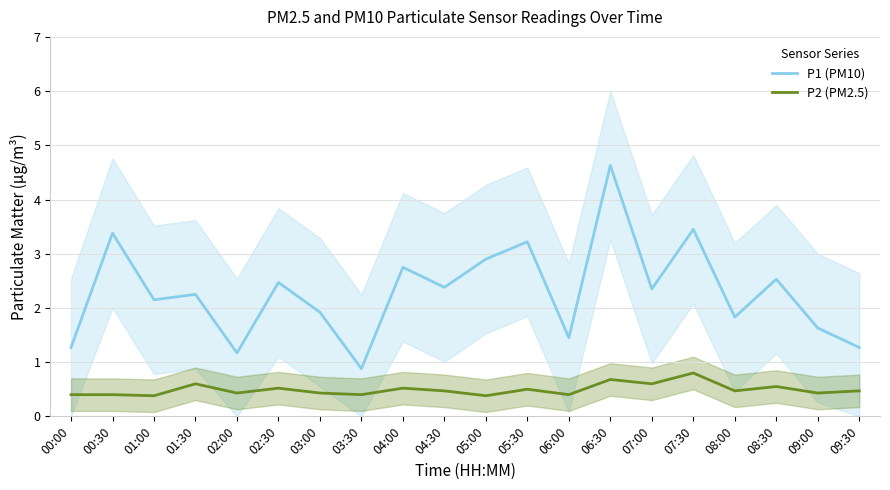

At which category is the sum across all series the highest?

06:30